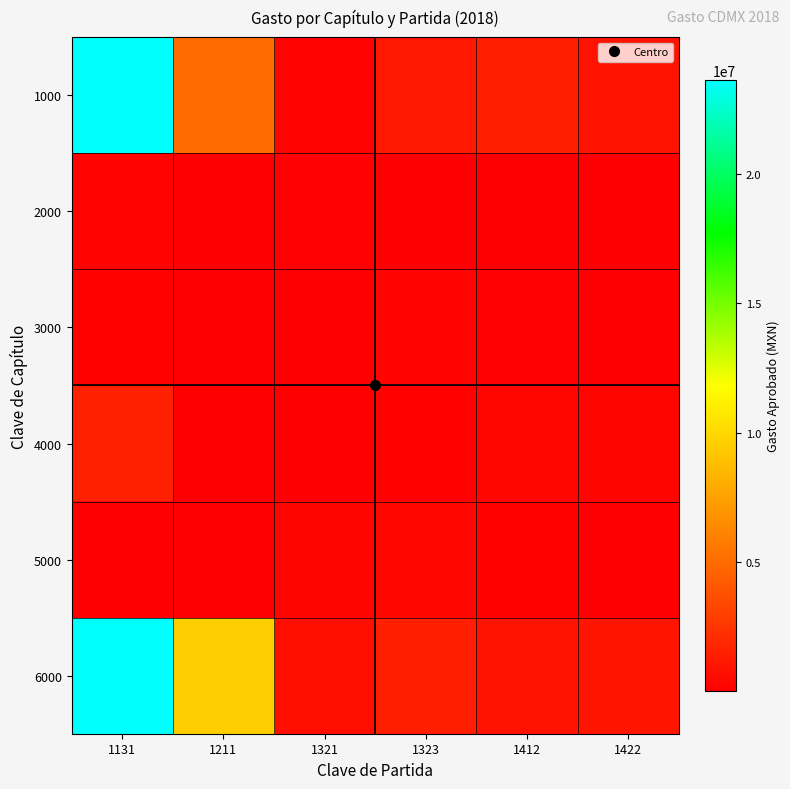

Between 1321 and 1323, which series saw the biggest shift?

1000